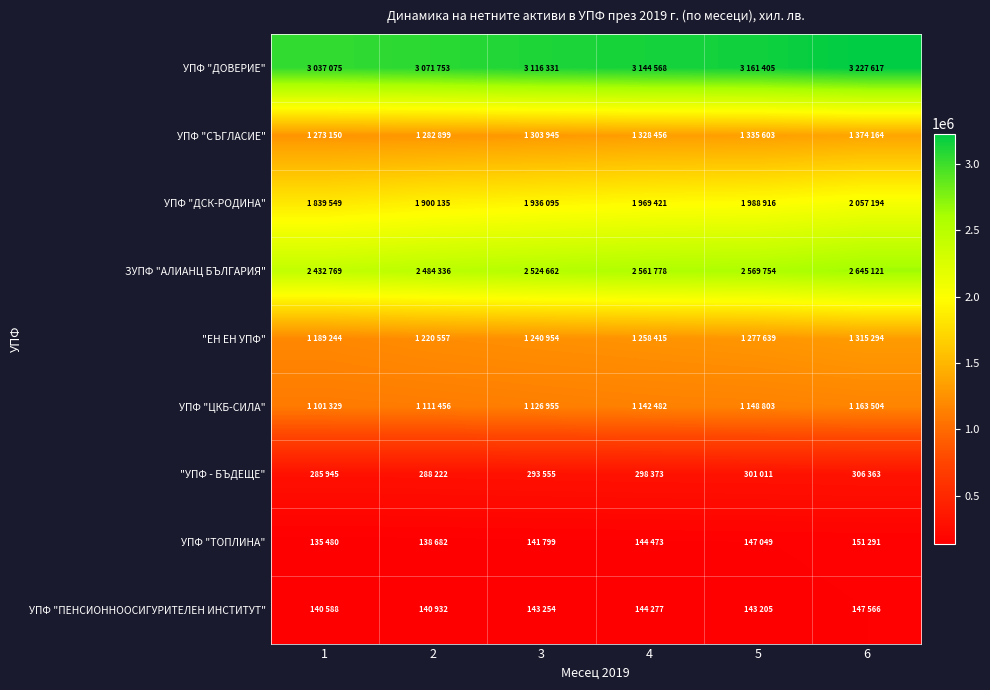

Reading left to right, list all the values displayed in this chart.

УПФ "ДОВЕРИЕ": 1=3037075	2=3071753	3=3116331	4=3144568	5=3161405	6=3227617
УПФ "СЪГЛАСИЕ": 1=1273150	2=1282899	3=1303945	4=1328456	5=1335603	6=1374164
УПФ "ДСК-РОДИНА": 1=1839549	2=1900135	3=1936095	4=1969421	5=1988916	6=2057194
ЗУПФ "АЛИАНЦ БЪЛГАРИЯ": 1=2432769	2=2484336	3=2524662	4=2561778	5=2569754	6=2645121
"ЕН ЕН УПФ": 1=1189244	2=1220557	3=1240954	4=1258415	5=1277639	6=1315294
УПФ "ЦКБ-СИЛА": 1=1101329	2=1111456	3=1126955	4=1142482	5=1148803	6=1163504
"УПФ - БЪДЕЩЕ": 1=285945	2=288222	3=293555	4=298373	5=301011	6=306363
УПФ "ТОПЛИНА": 1=135480	2=138682	3=141799	4=144473	5=147049	6=151291
УПФ "ПЕНСИОННООСИГУРИТЕЛЕН ИНСТИТУТ": 1=140588	2=140932	3=143254	4=144277	5=143205	6=147566